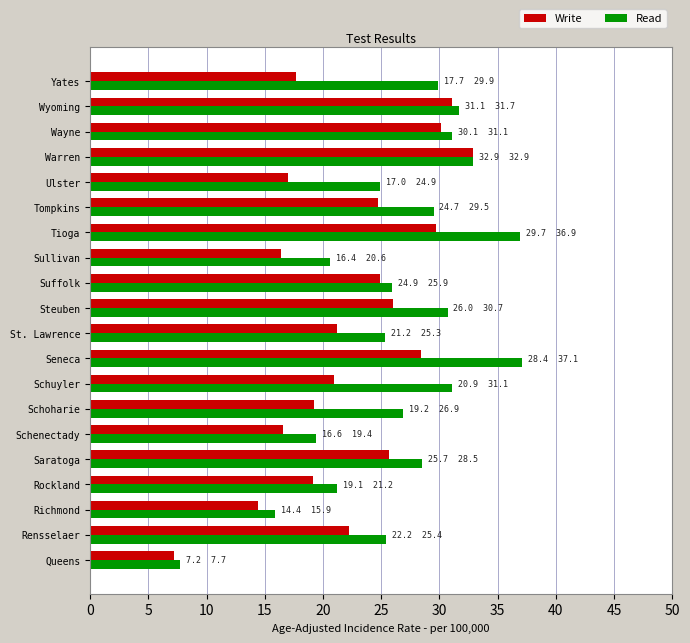

Which series has the largest total across all categories?

Read